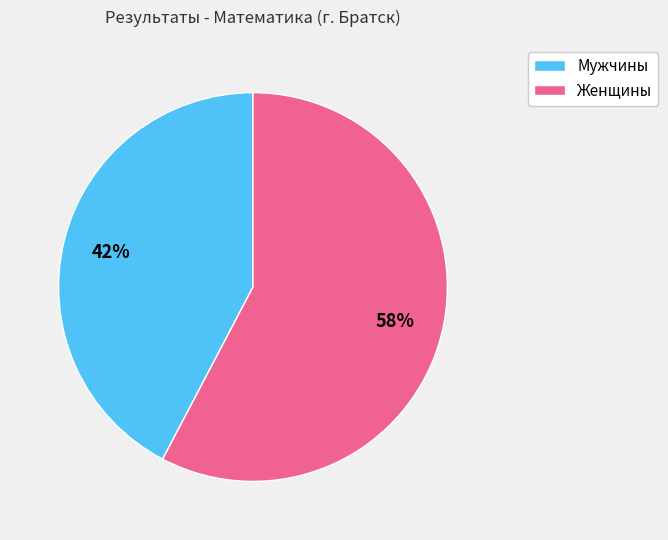

To the nearest percent, what is the average slice percentage?

50%